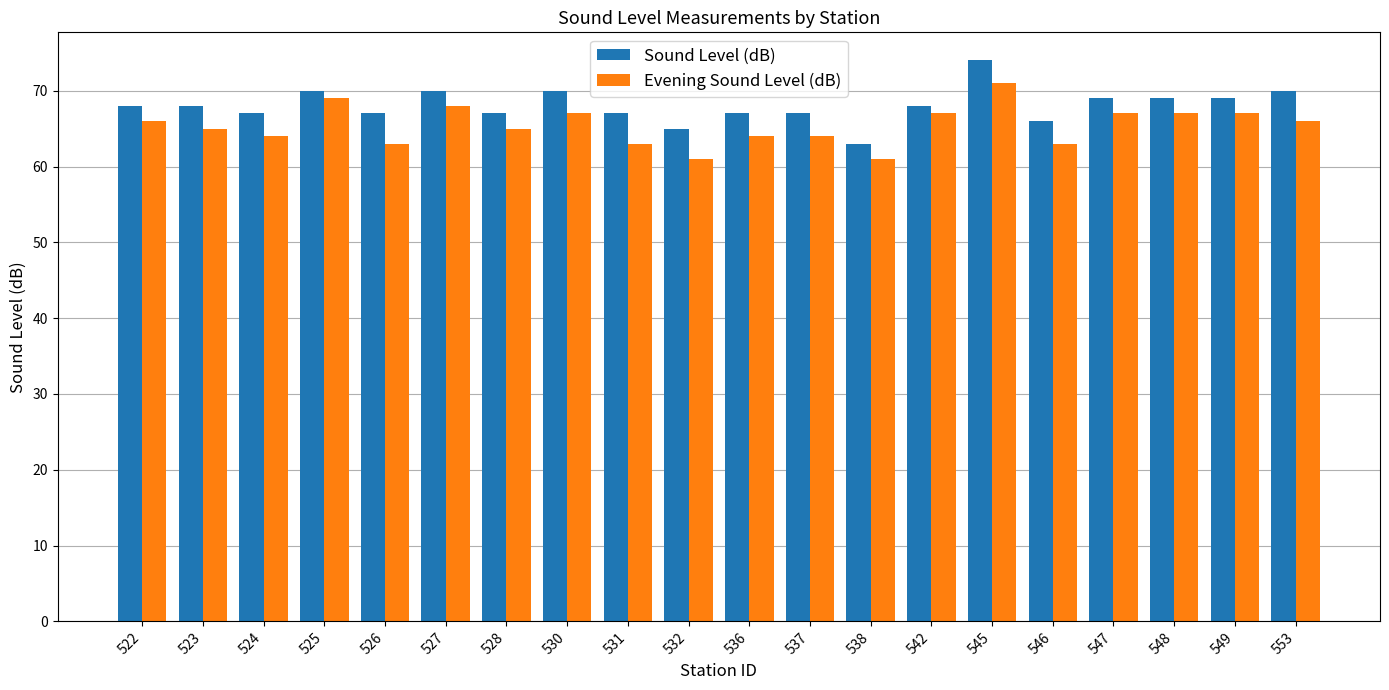

How many series are shown in this chart?

2